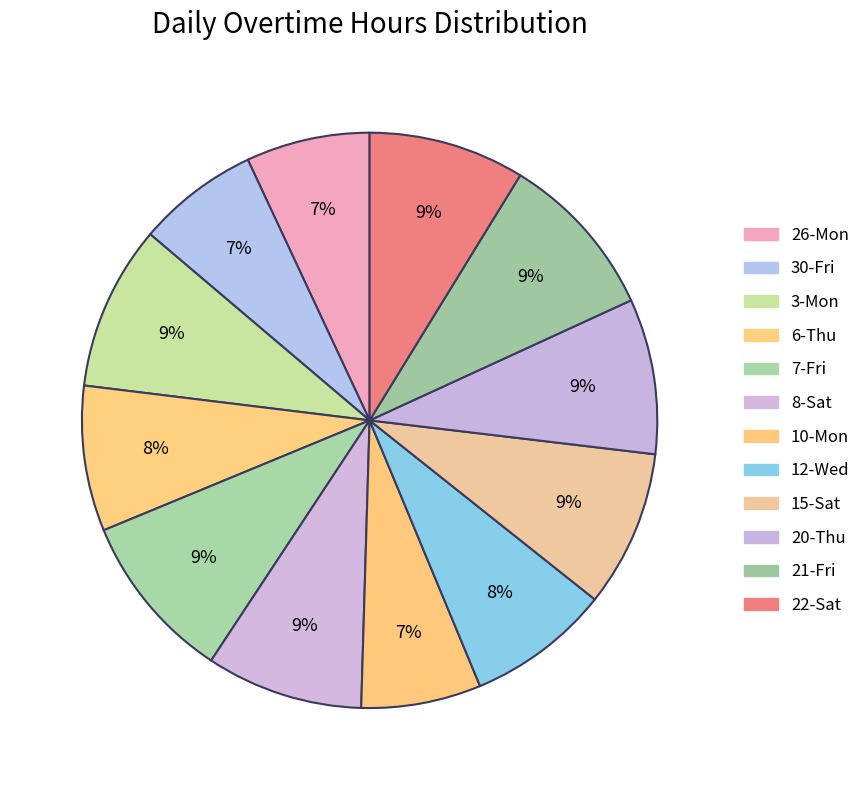

Which category has the biggest portion of the pie?

7-Fri